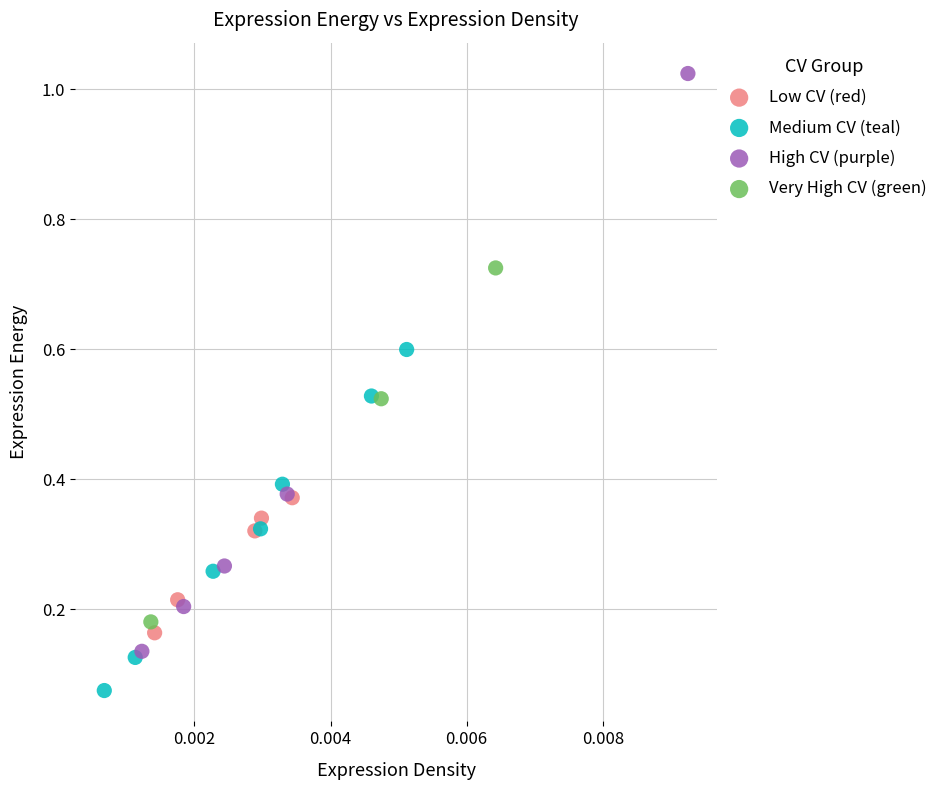

Which series reaches the minimum Y coordinate?

Medium CV (teal)